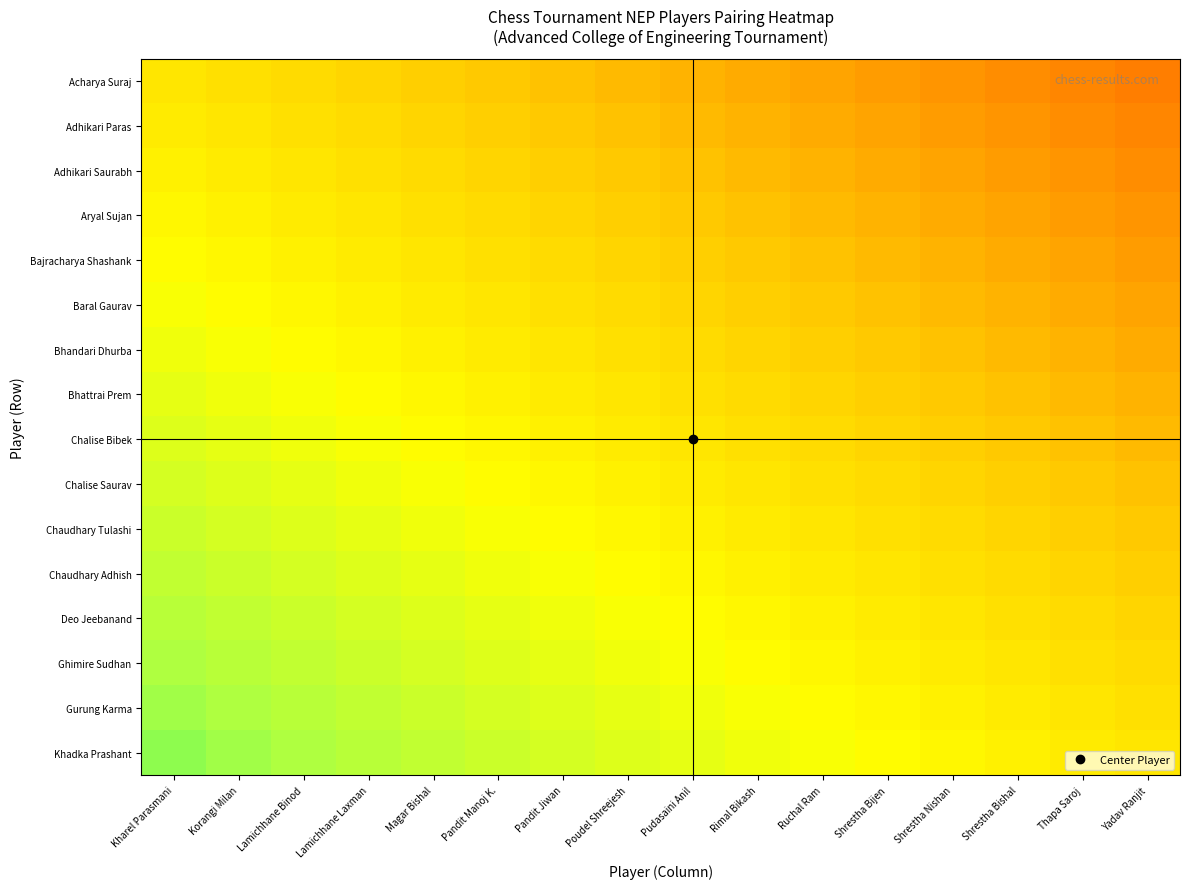

Count the number of data series in this chart.

16